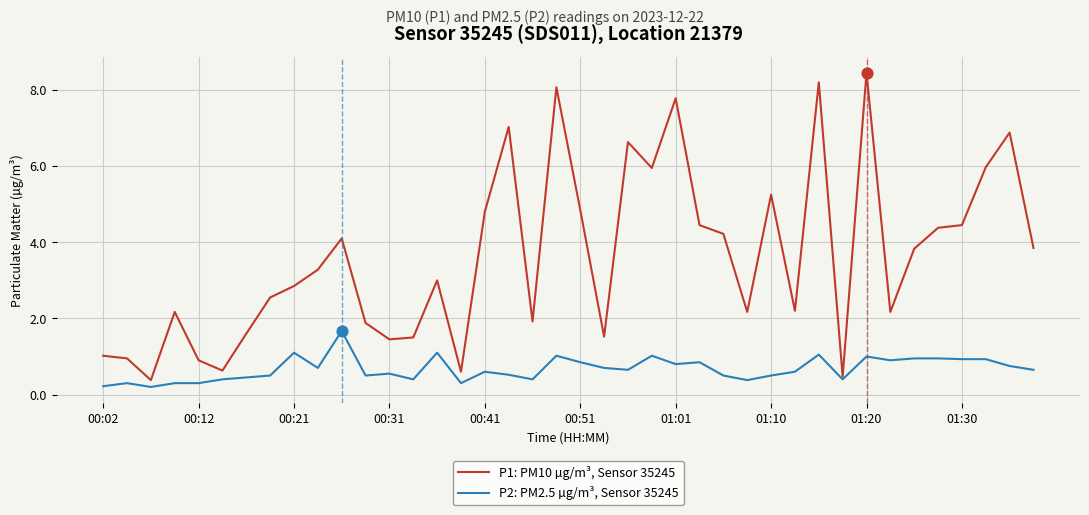

Which series has the widest spread of values?

P1: PM10 µg/m³, Sensor 35245